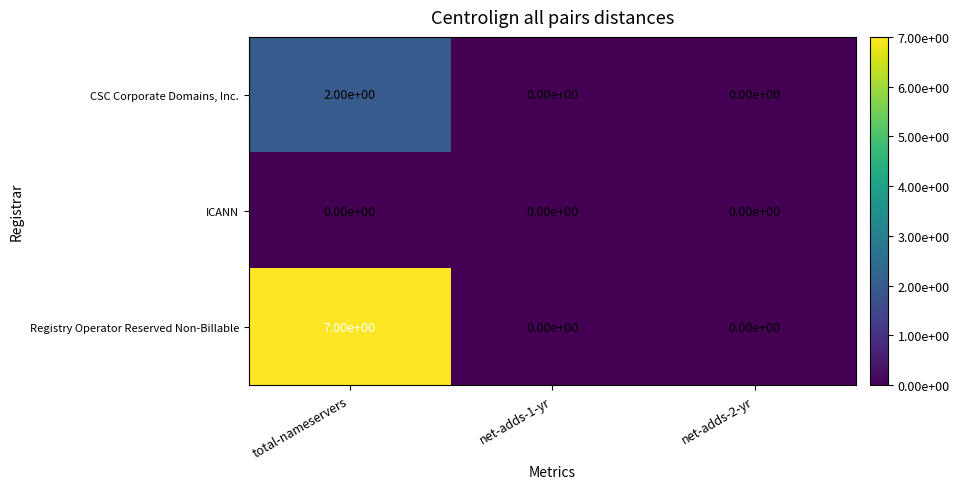

What is the spread (max minus min) of values at total-nameservers?

7